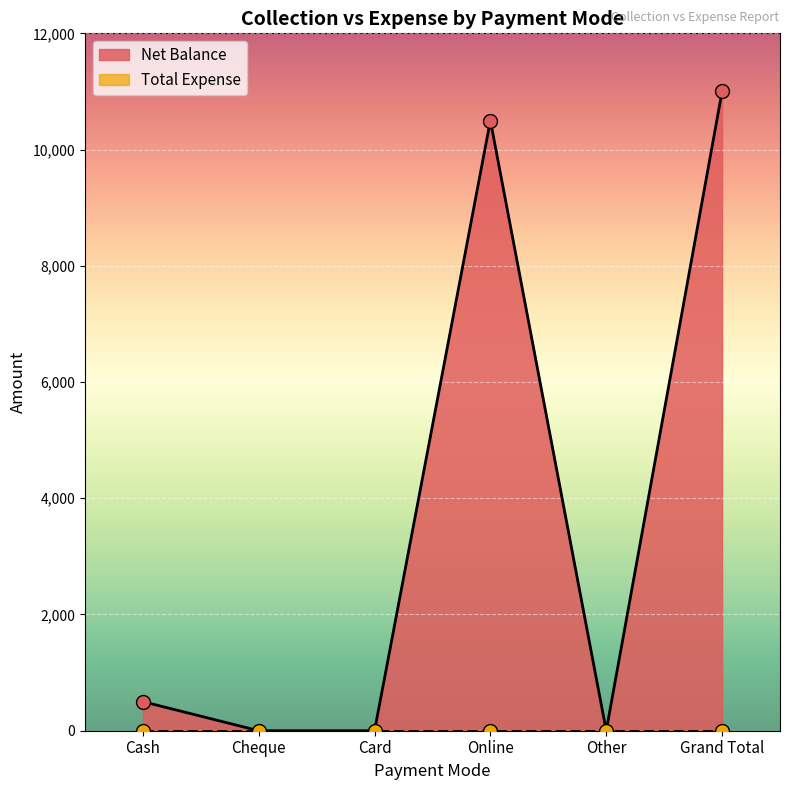

What is the difference between the maximum and minimum values?

11001